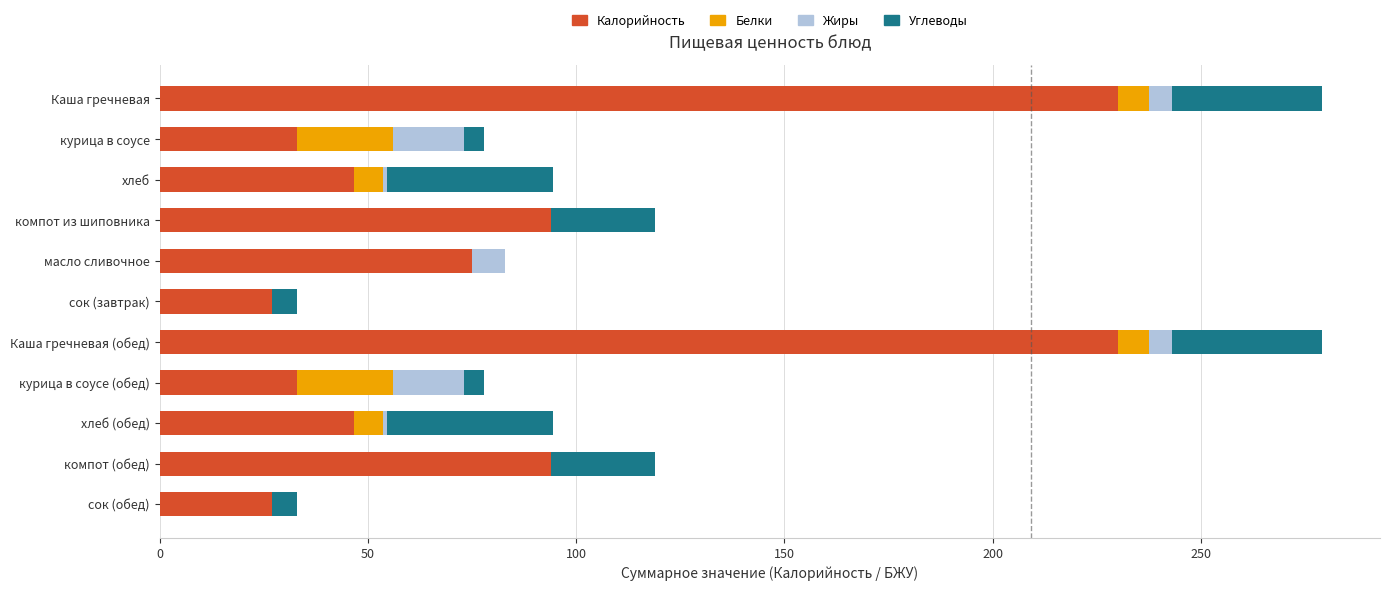

What is the highest value of the Калорийность series?

230.0